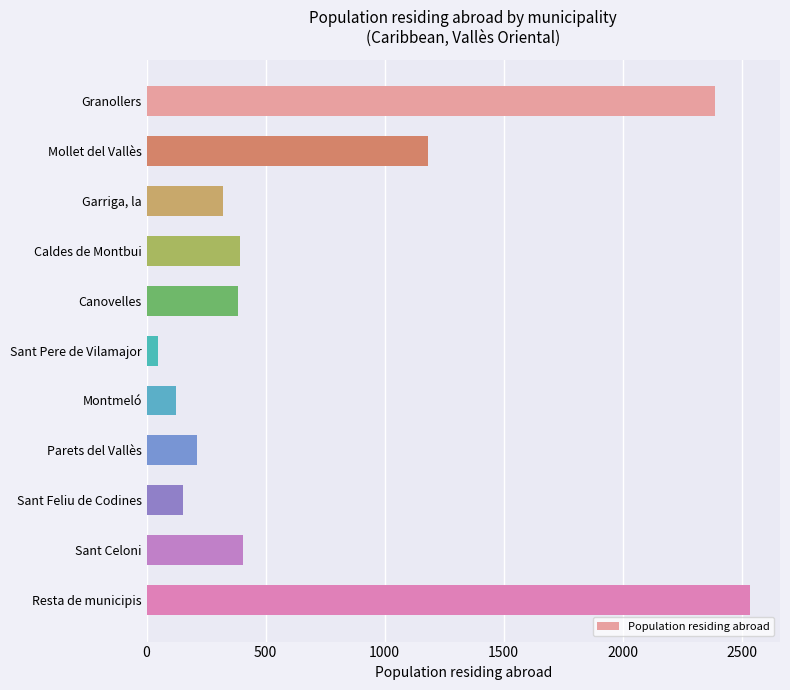

What is the average value?

740